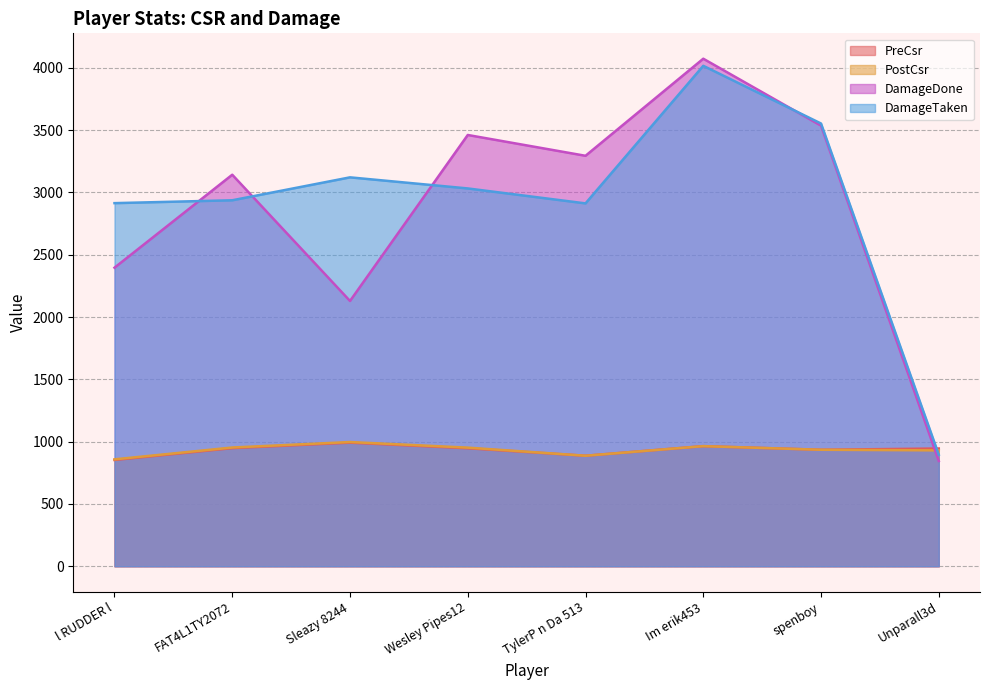

At which category does PreCsr reach its first local peak?

Sleazy 8244